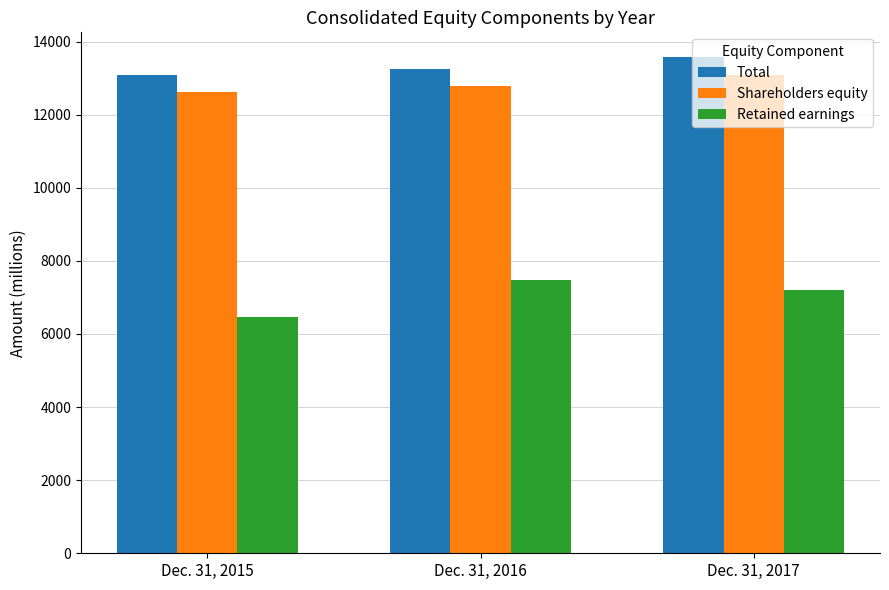

Is it true that Shareholders equity equals 18337 at Dec. 31, 2015?

False